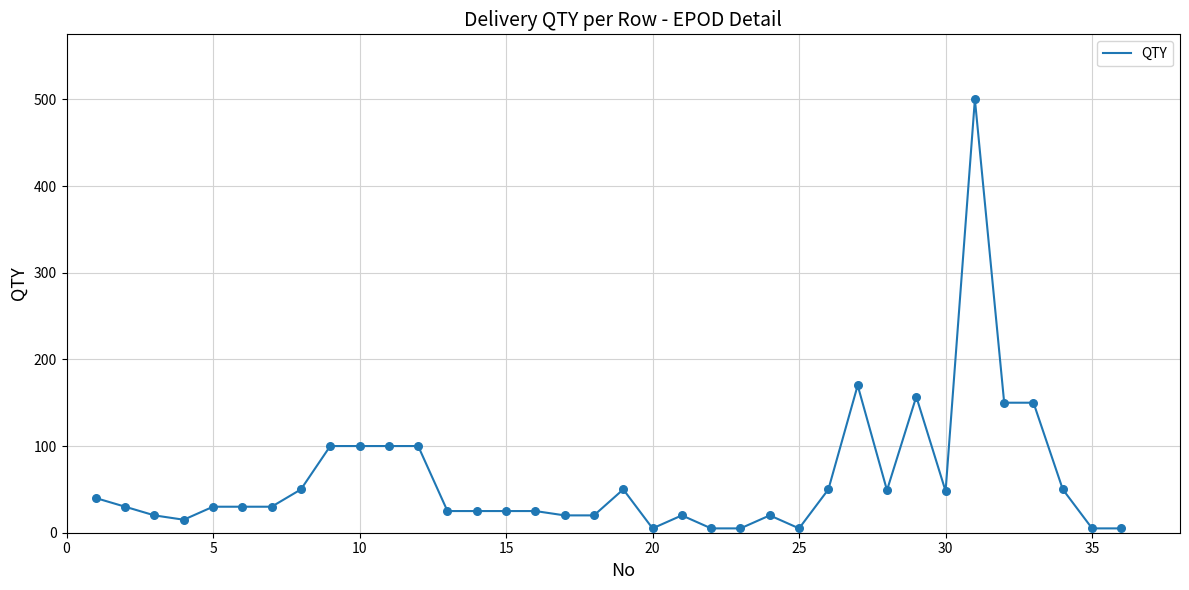

What is the difference between the maximum and minimum values?

495